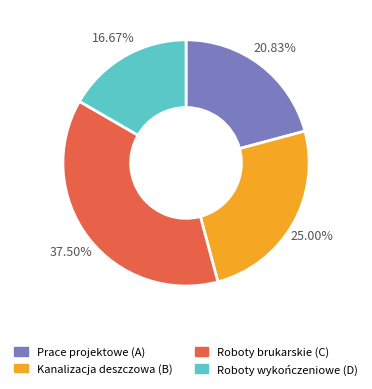

To the nearest percent, what is the average slice percentage?

25%